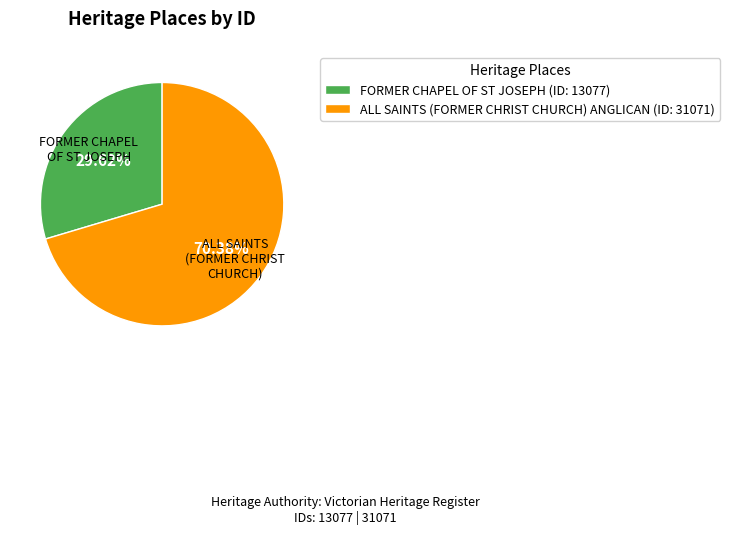

Is there any slice that represents more than half of the pie?

Yes